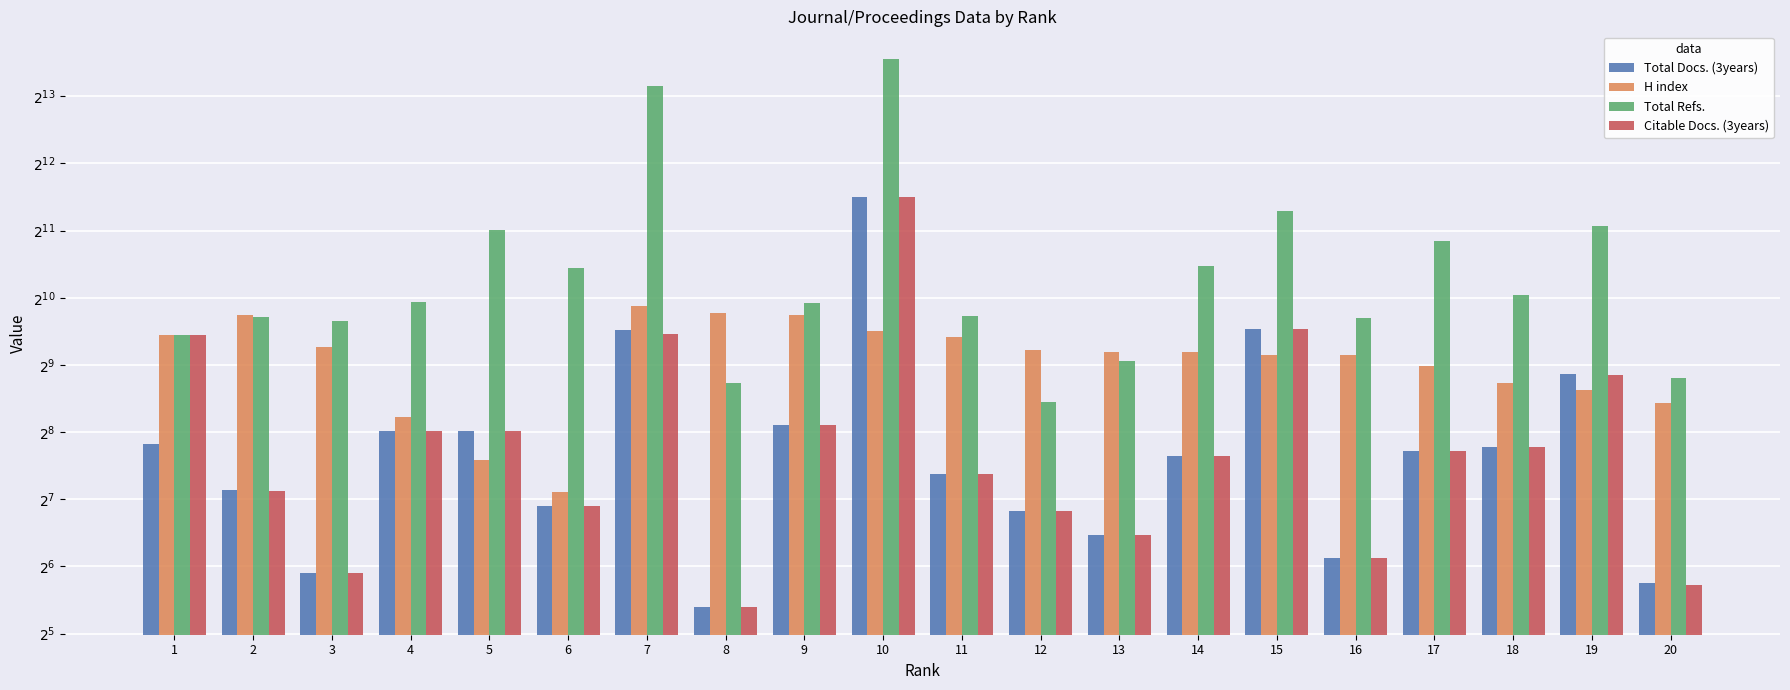

What is the value of the Total Refs. bar at the 19th from the left?

2153